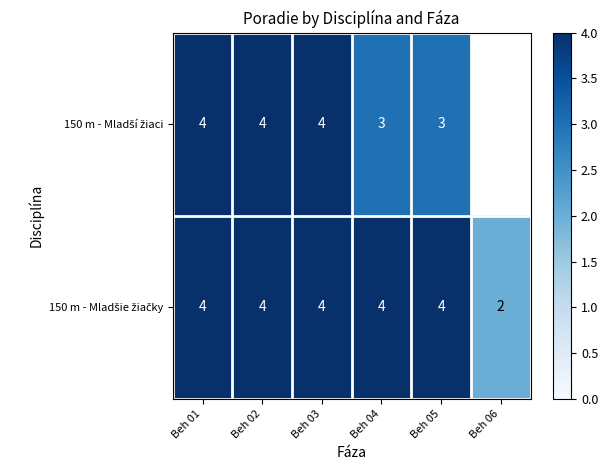

What is the total value across all series at Beh 04?

7